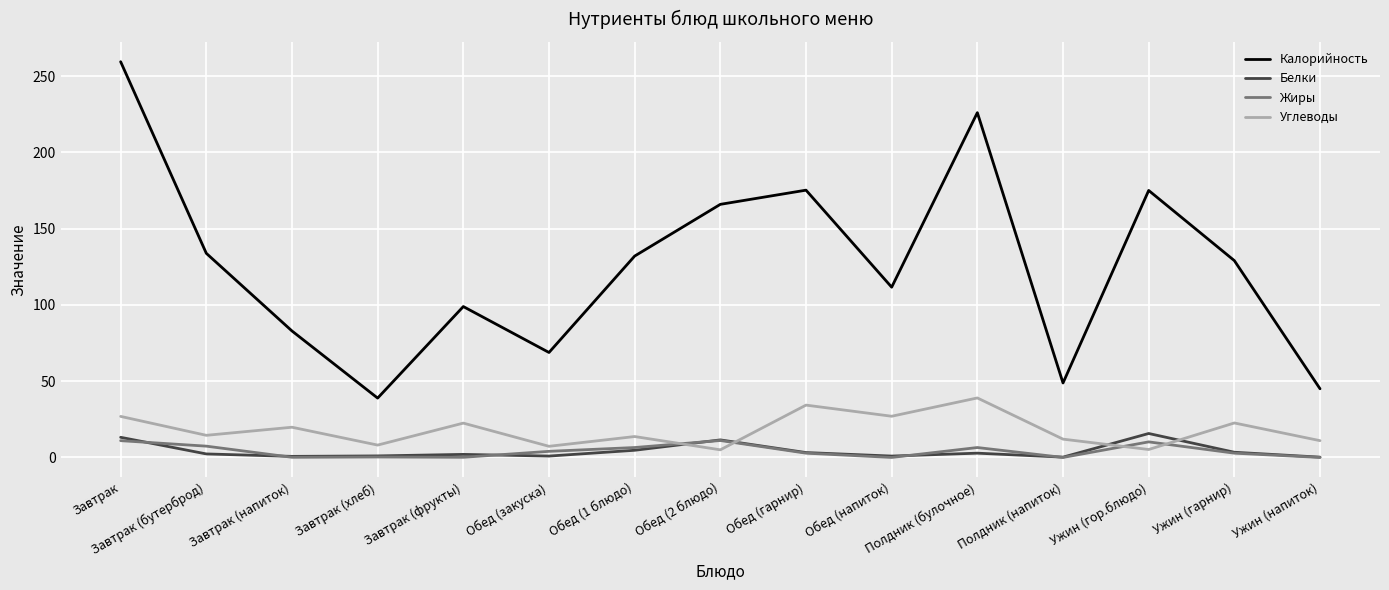

Which series has the largest range (max minus min)?

Калорийность